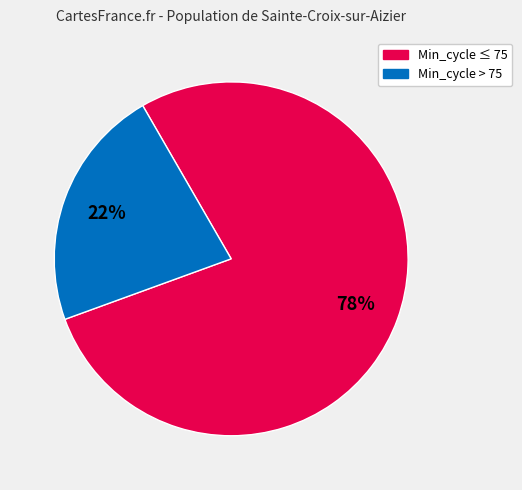

To the nearest percent, what is the difference between the largest and smallest slice percentages?

56%